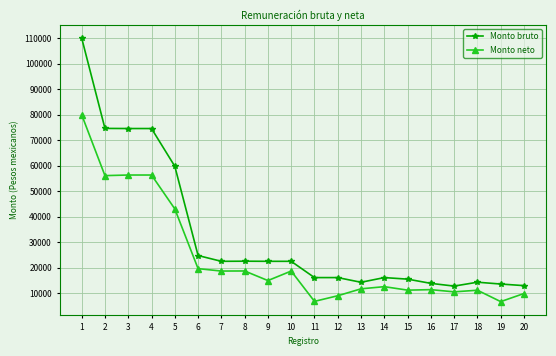

Which series has the largest range (max minus min)?

Monto bruto